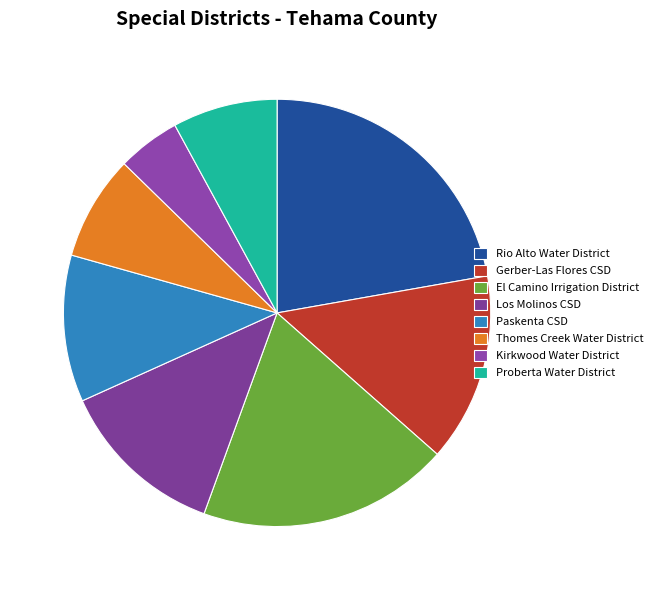

How many segments does this pie chart have?

8